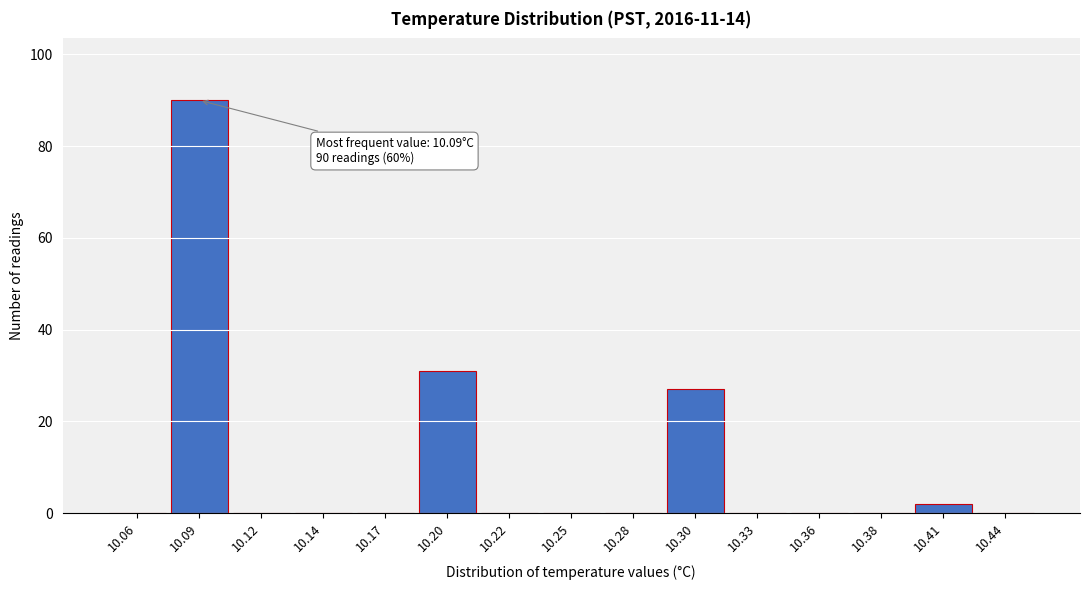

Which range on the x-axis has the tallest bar?

10.075 to 10.105